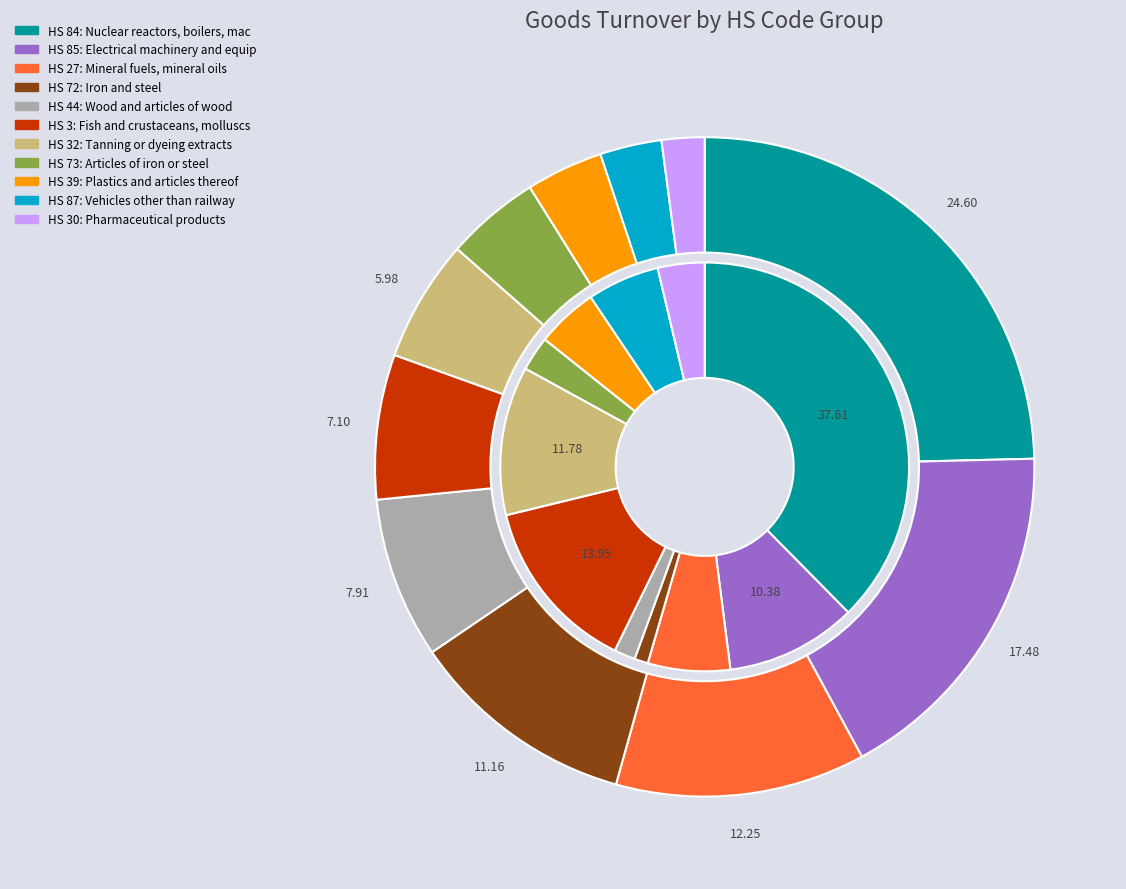

How many slices are in this pie chart?

11